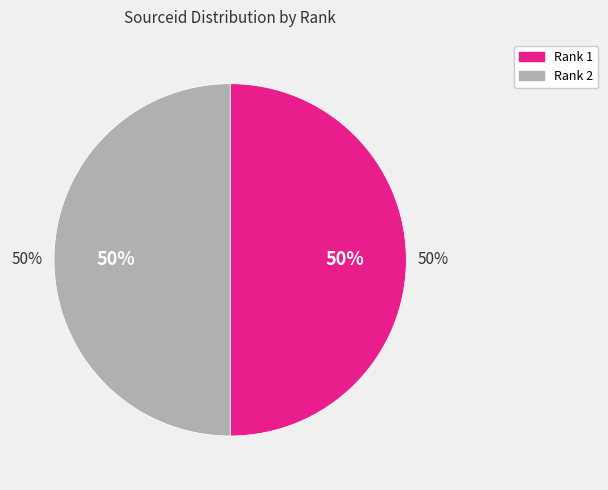

Rank the categories by value from highest to lowest.

1, 2